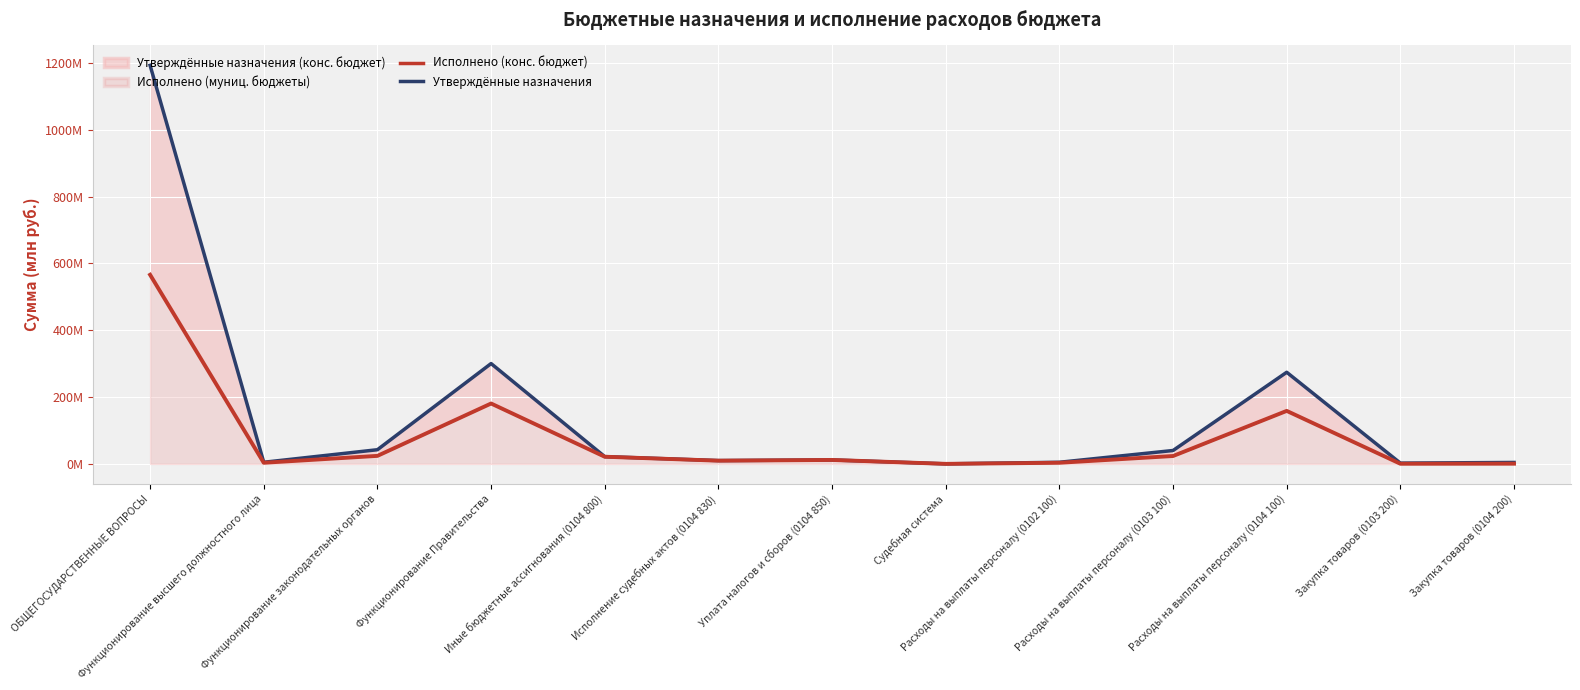

True or false: Исполнено (конс. бюджет) and Утверждённые назначения cross at least once.

False